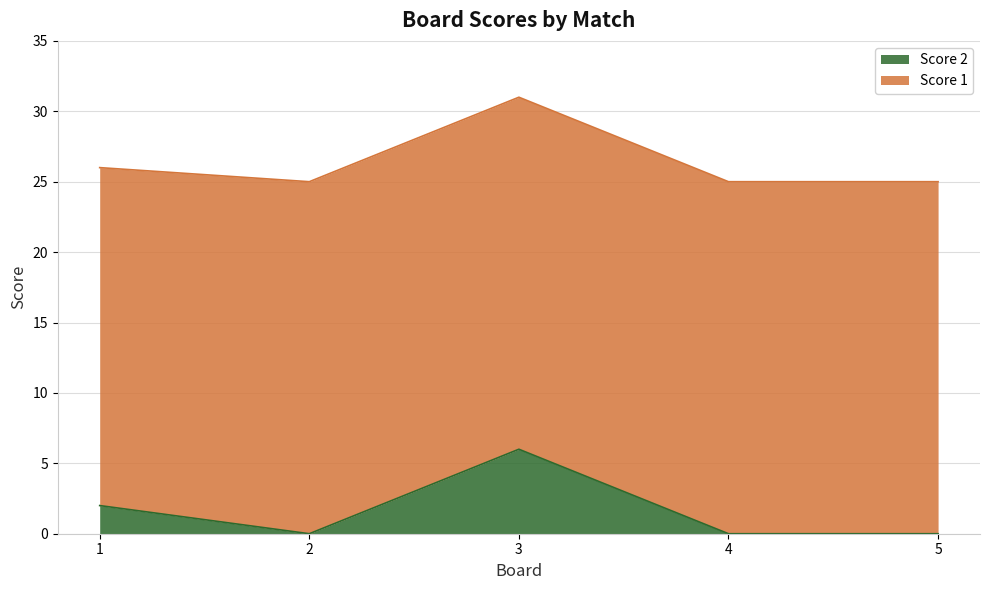

What is the difference between the second highest and minimum values?

2